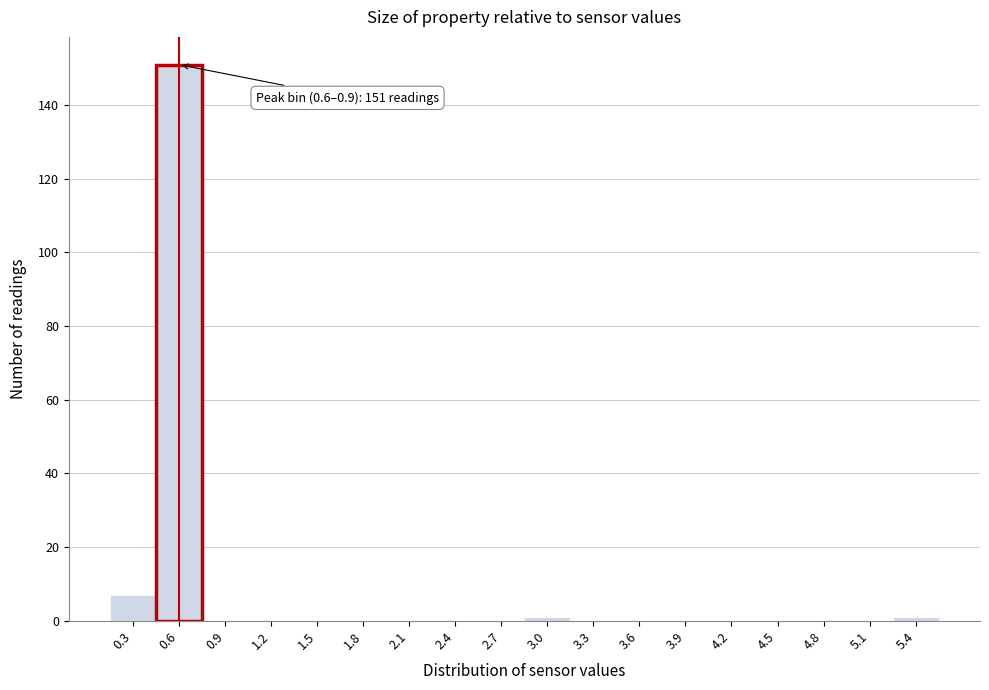

Reading left to right, extract all data points from this chart.

0.3=7	0.6=151	0.9=0	1.2=0	1.5=0	1.8=0	2.1=0	2.4=0	2.7=0	3.0=1	3.3=0	3.6=0	3.9=0	4.2=0	4.5=0	4.8=0	5.1=0	5.4=1